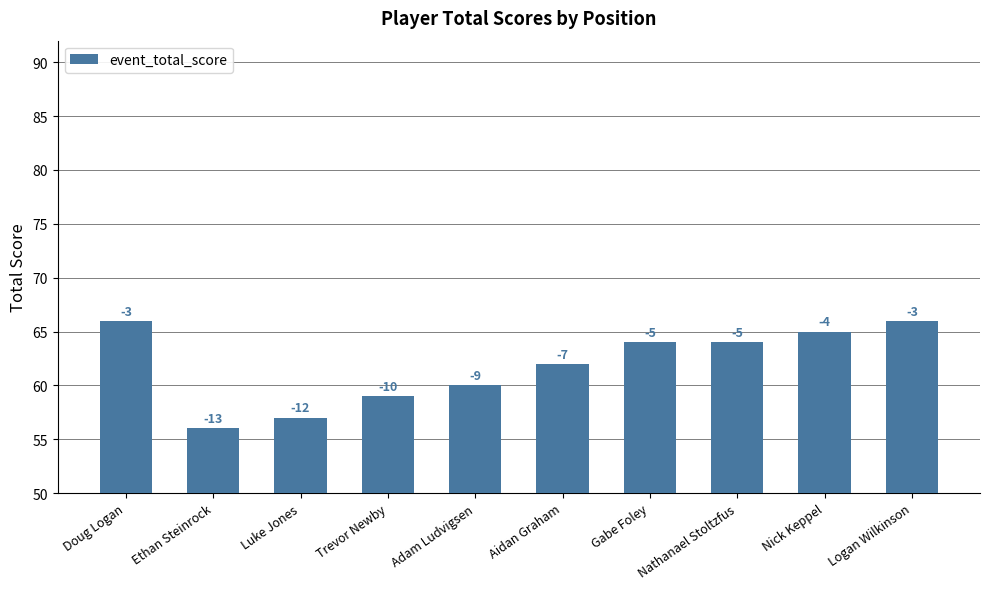

Read the value at Aidan Graham.

62